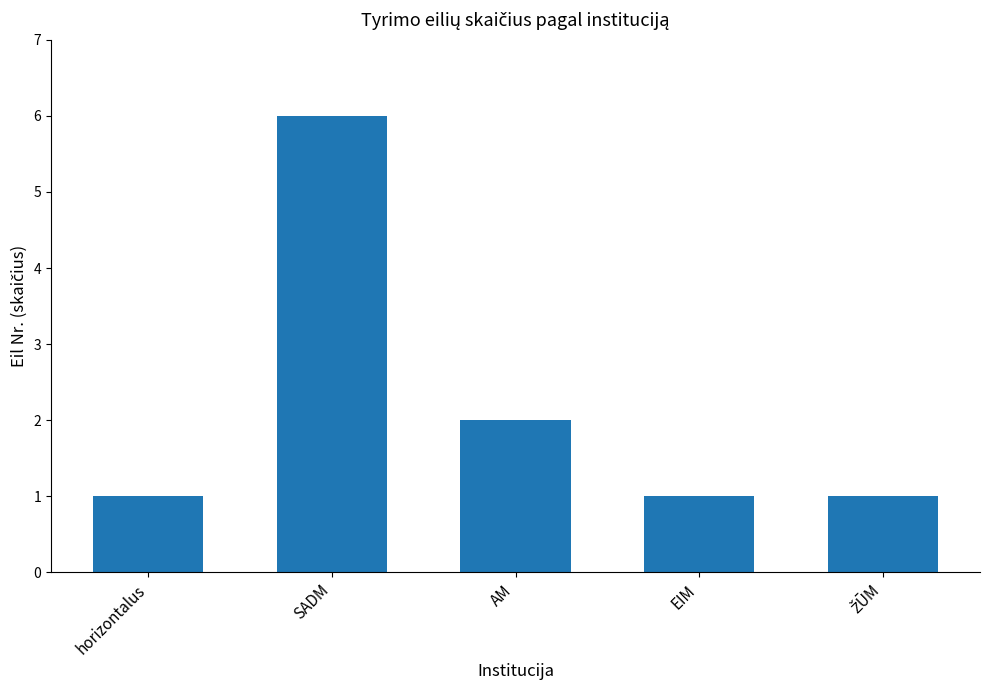

What is the label of the 1st bar from the left?

horizontalus